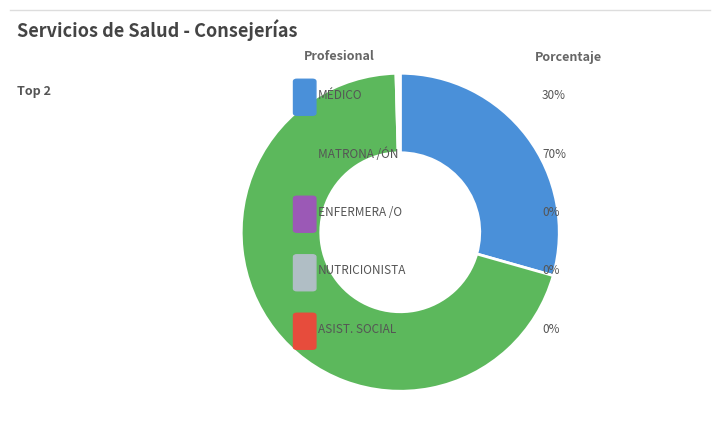

Is there any slice that represents more than half of the pie?

Yes